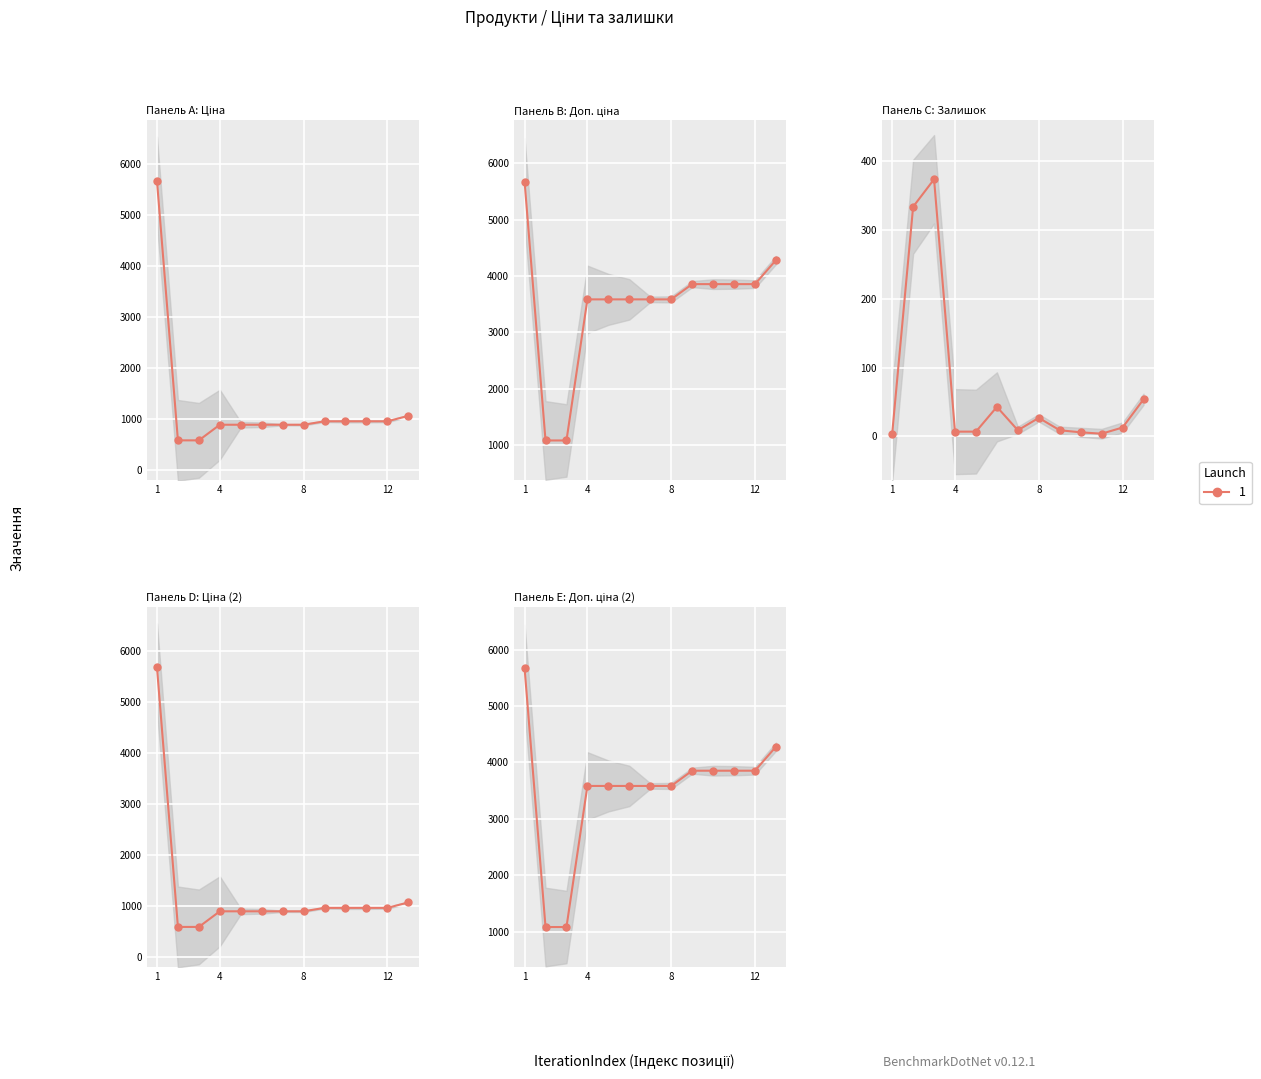

Which series has the largest total across all categories?

Доп. ціна